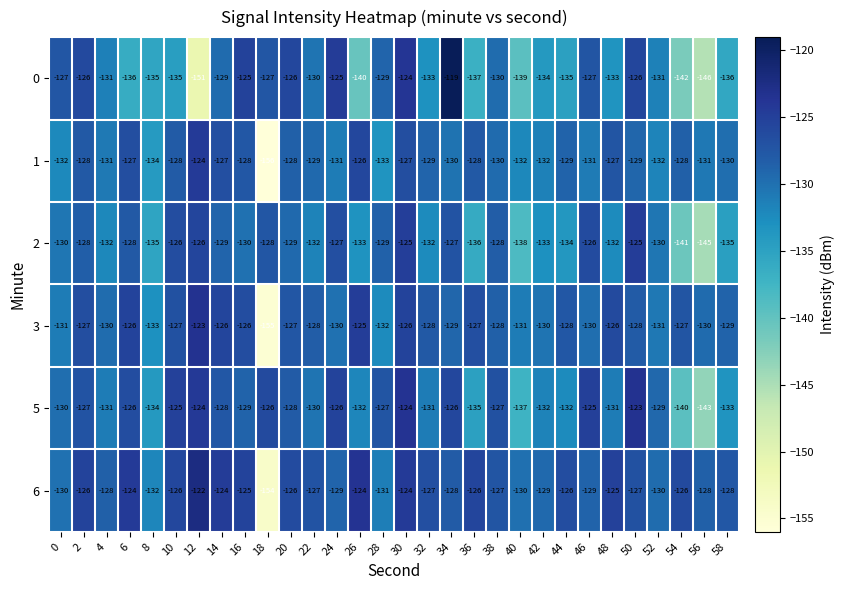

What is the average value of the 3 series?

-129